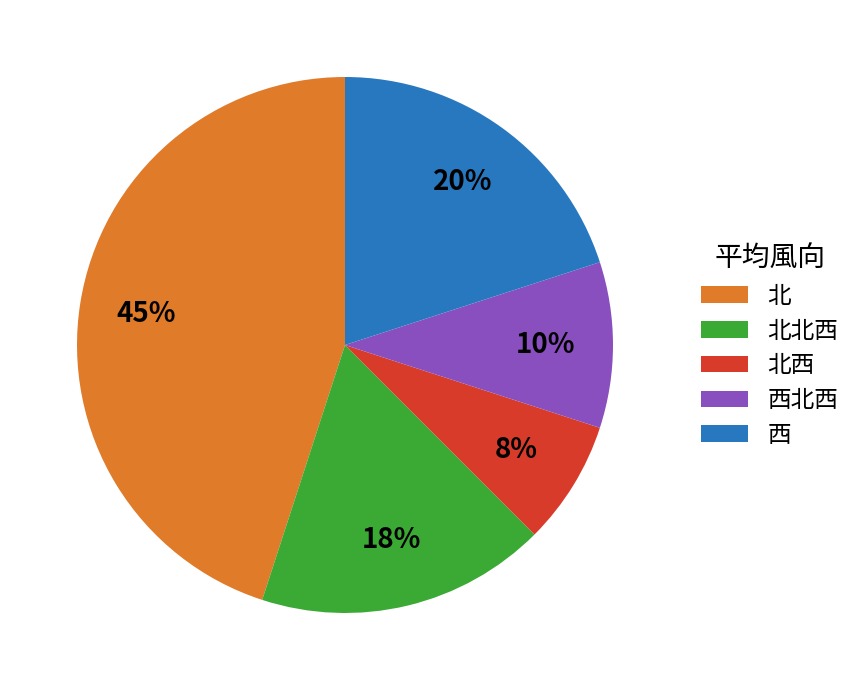

Which has a higher value, 北西 or 西北西?

西北西